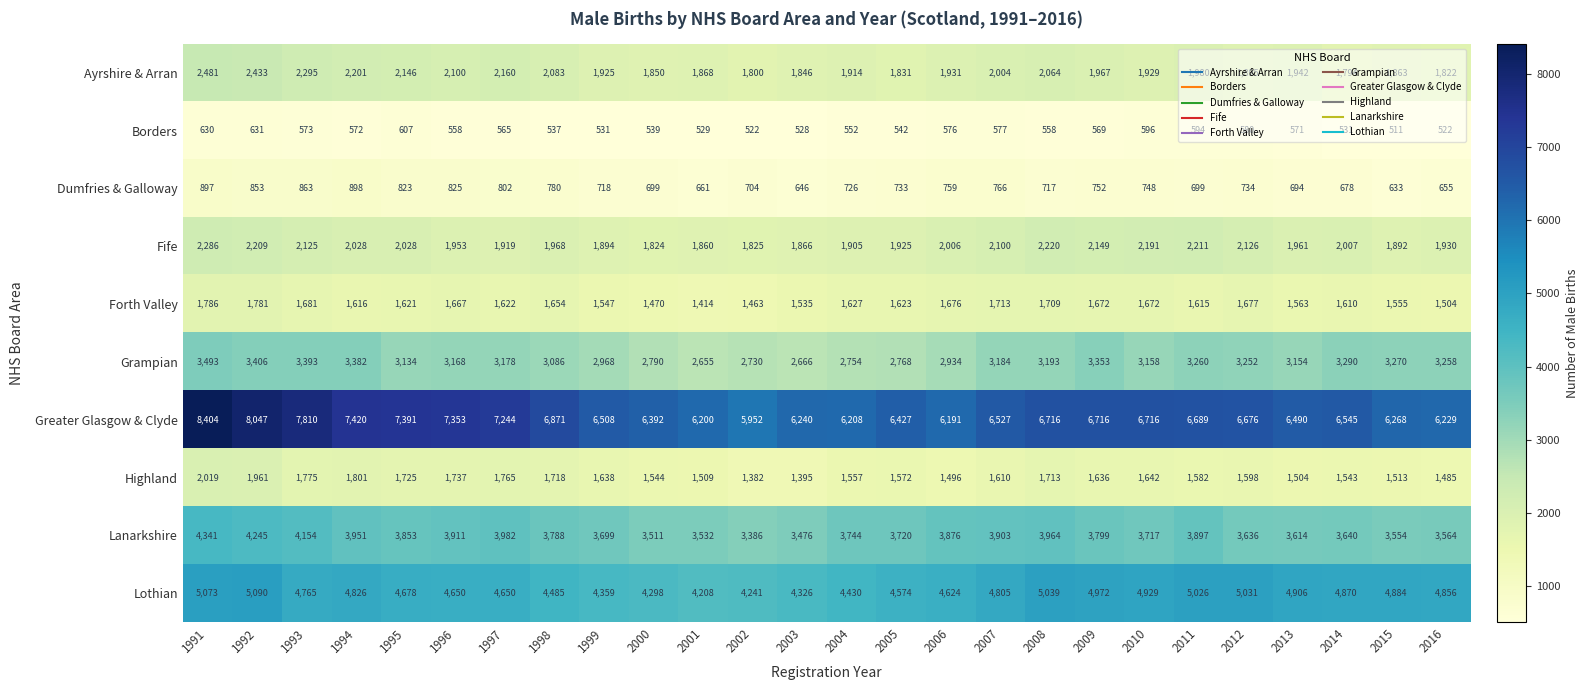

How many data points does each series have?

26